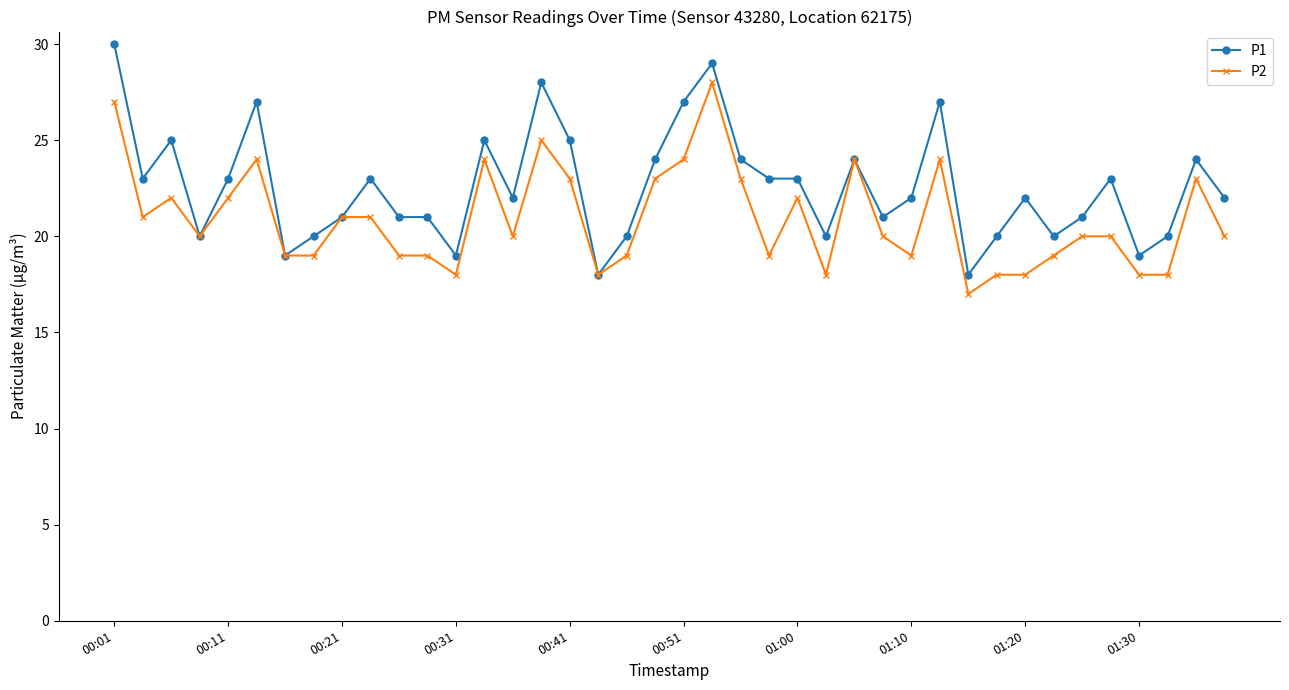

Rank the series by their maximum value, from highest to lowest.

P1, P2